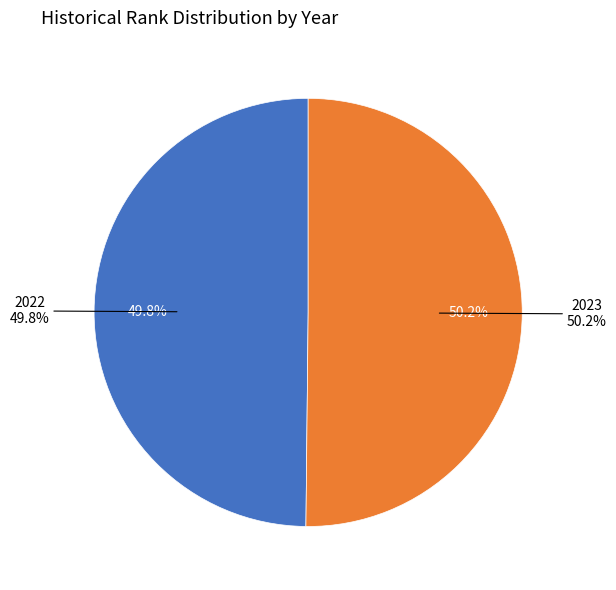

Between 2022 and 2023, which is larger?

2023